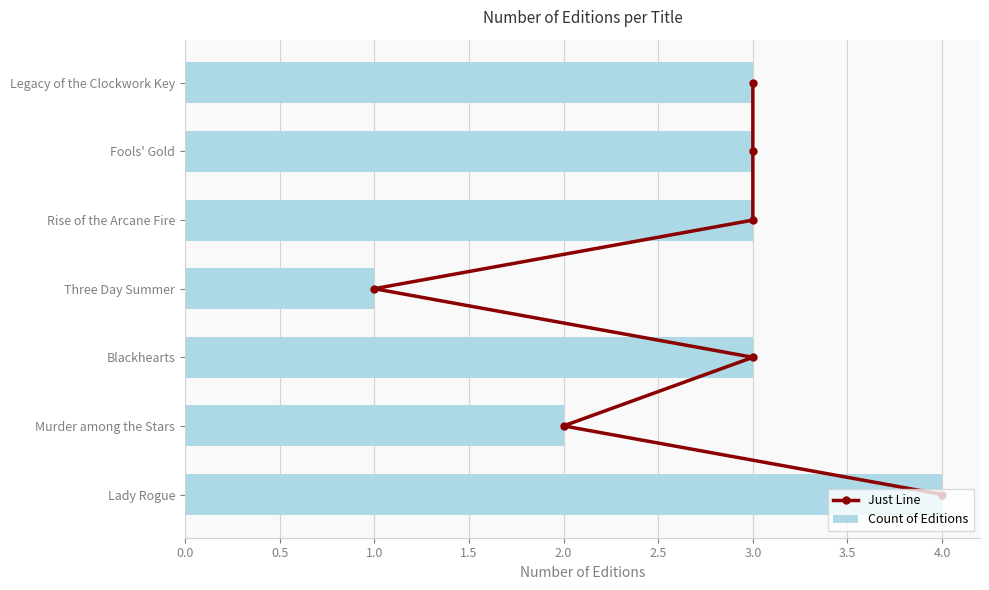

What is the approximate value of Count of Editions at Rise of the Arcane Fire?

3